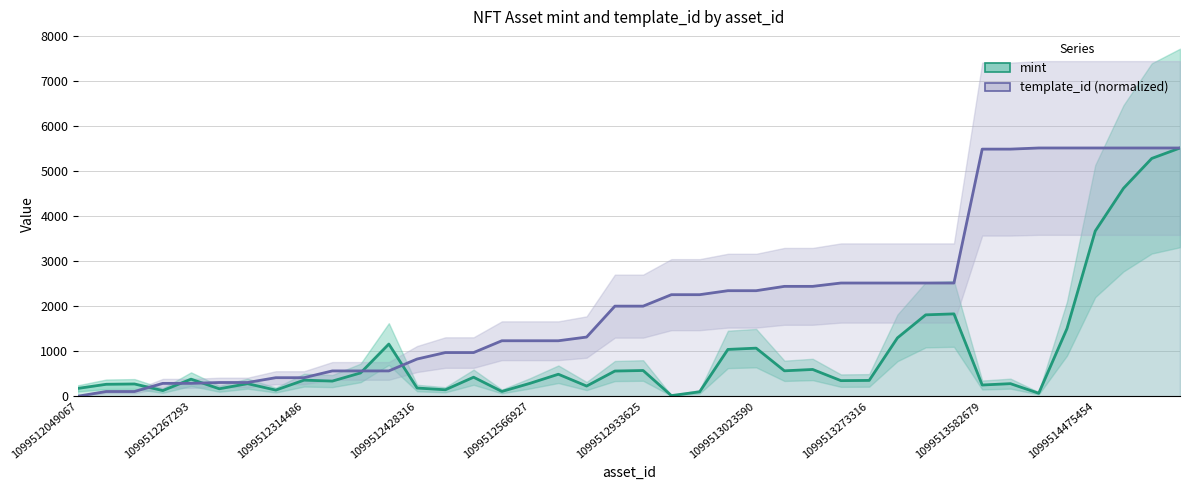

List the series in order of their overall mean, lowest first.

mint, template_id (normalized)